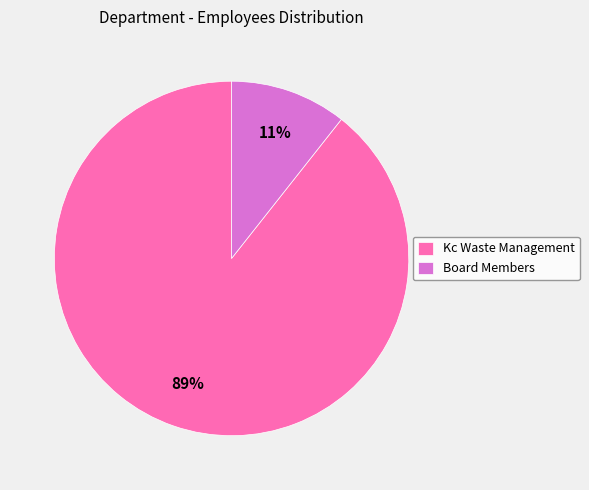

How many slices are in this pie chart?

2